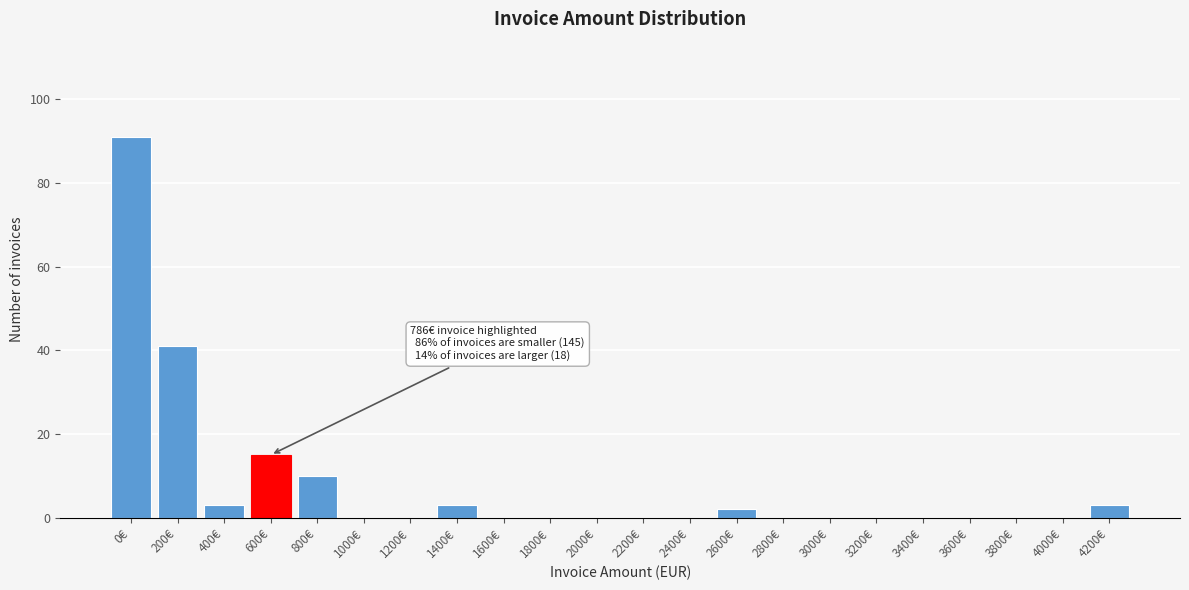

Reading left to right, list all the values displayed in this chart.

0€=91	200€=41	400€=3	600€=15	800€=10	1000€=0	1200€=0	1400€=3	1600€=0	1800€=0	2000€=0	2200€=0	2400€=0	2600€=2	2800€=0	3000€=0	3200€=0	3400€=0	3600€=0	3800€=0	4000€=0	4200€=3